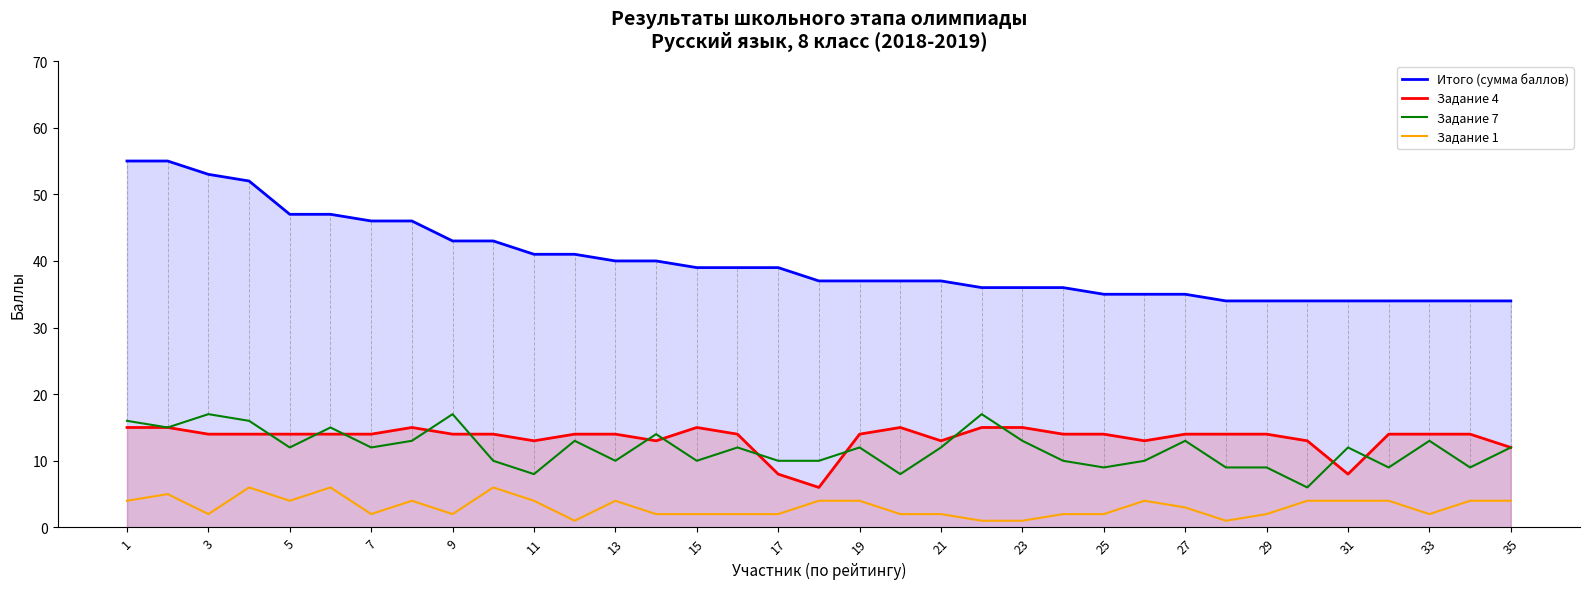

What is the sum of the Задание 1 values at 3 and 31?

6